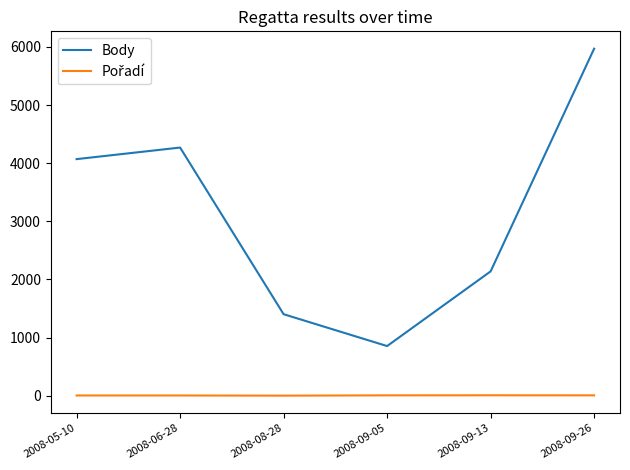

Does the chart display data point markers on the line(s)?

No